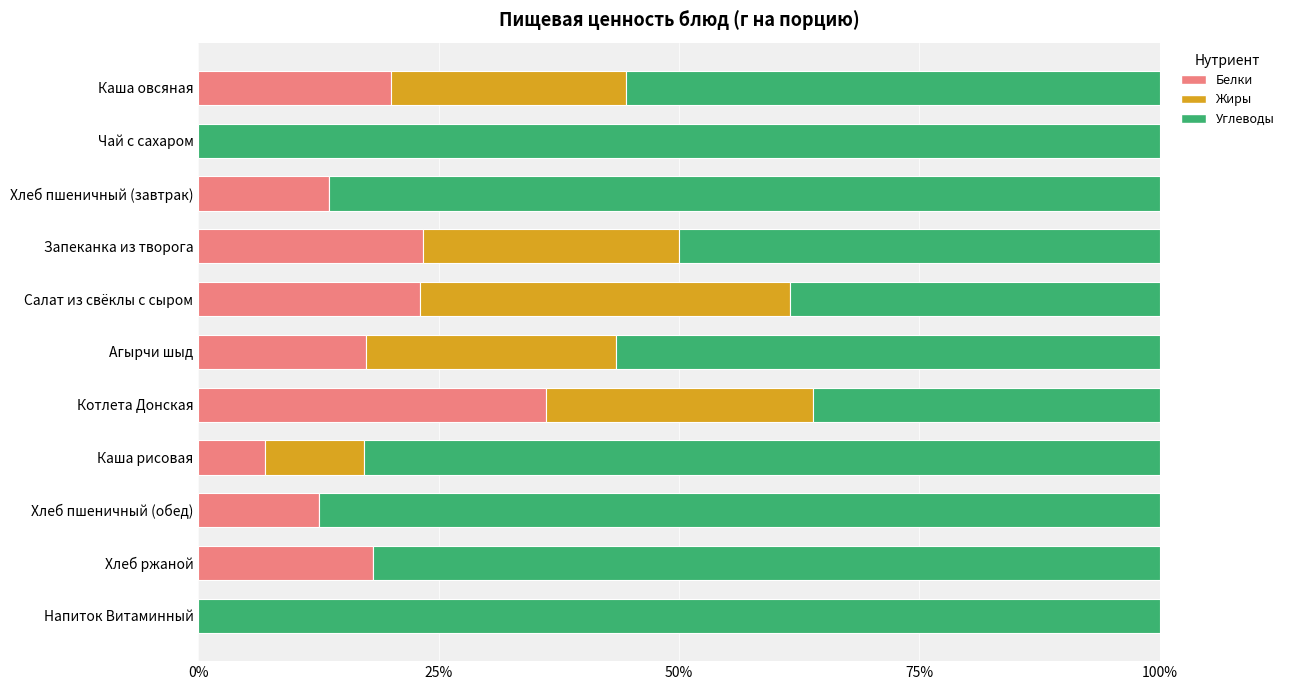

What is the highest value of the Белки series?

36.1